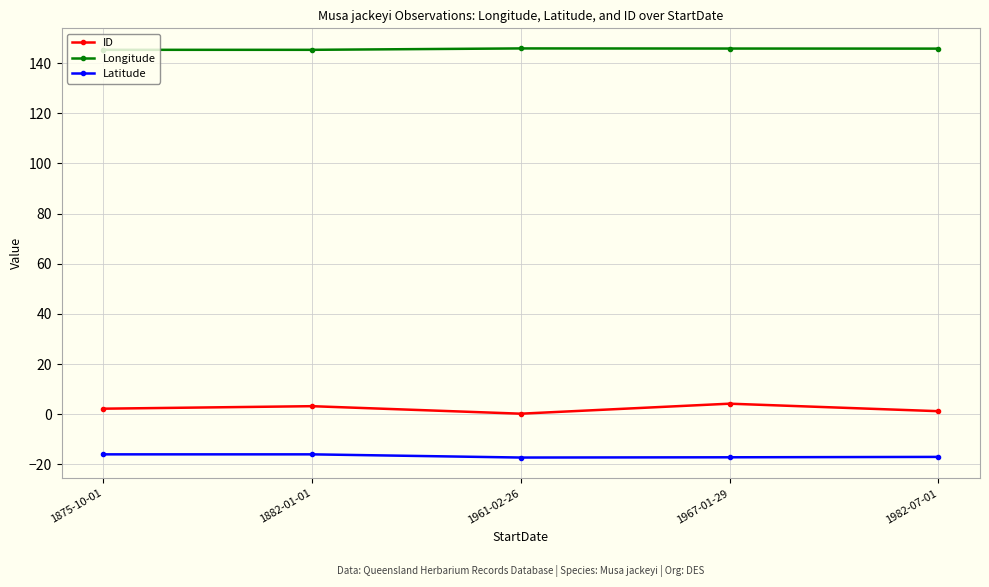

True or false: Latitude and ID intersect in this chart.

False